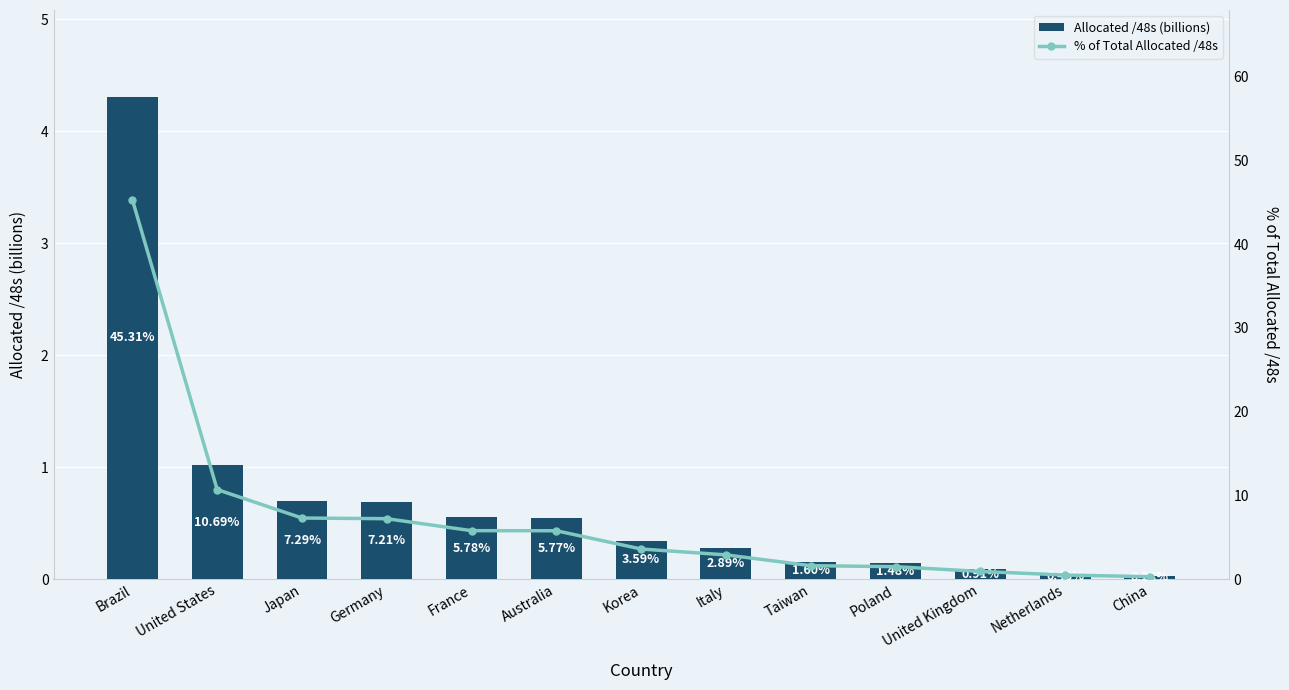

How many groups of bars are there?

13